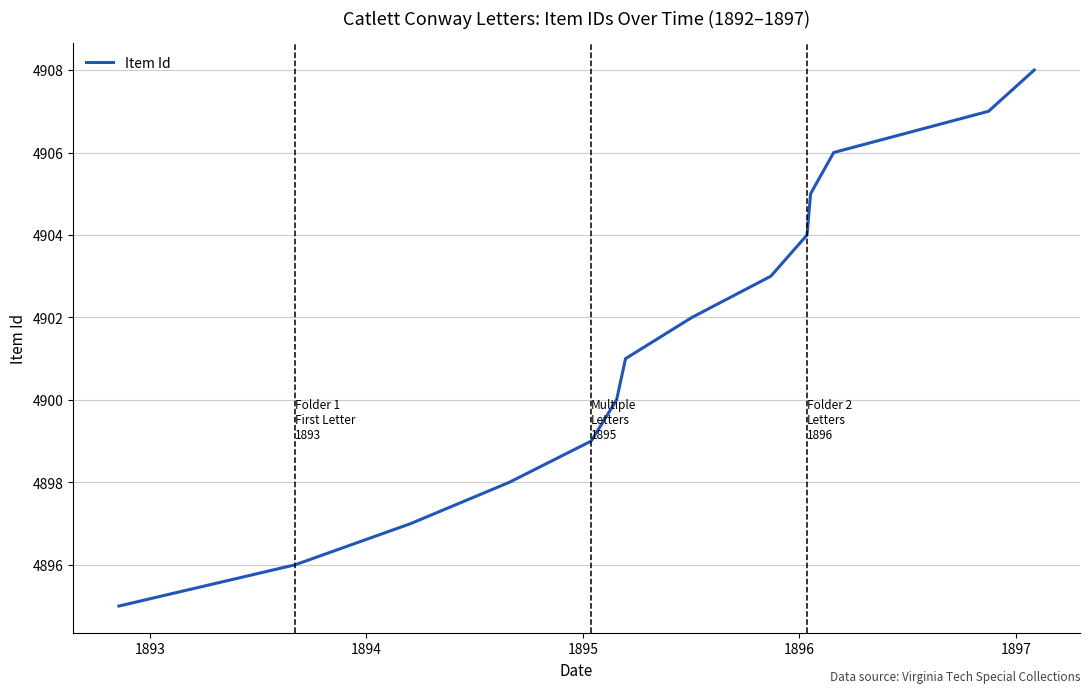

What is the minimum value shown in the chart?

4895